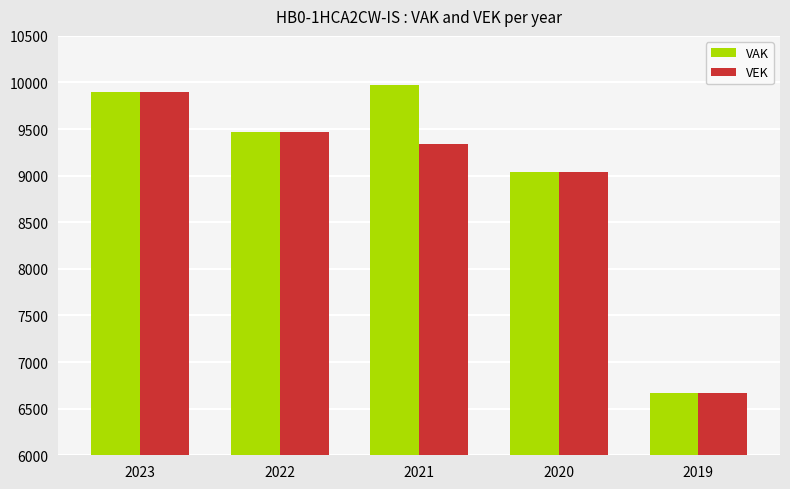

At how many categories does at least one series exceed 9262?

3